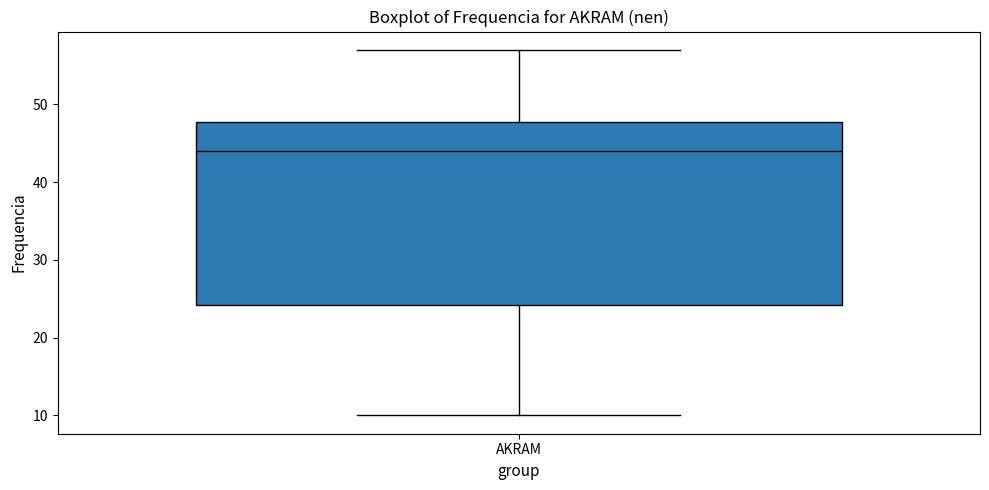

Where does the upper whisker of the box for AKRAM end on the y-axis? The values are not printed on the chart, so give them approximately, as read against the axis.

57